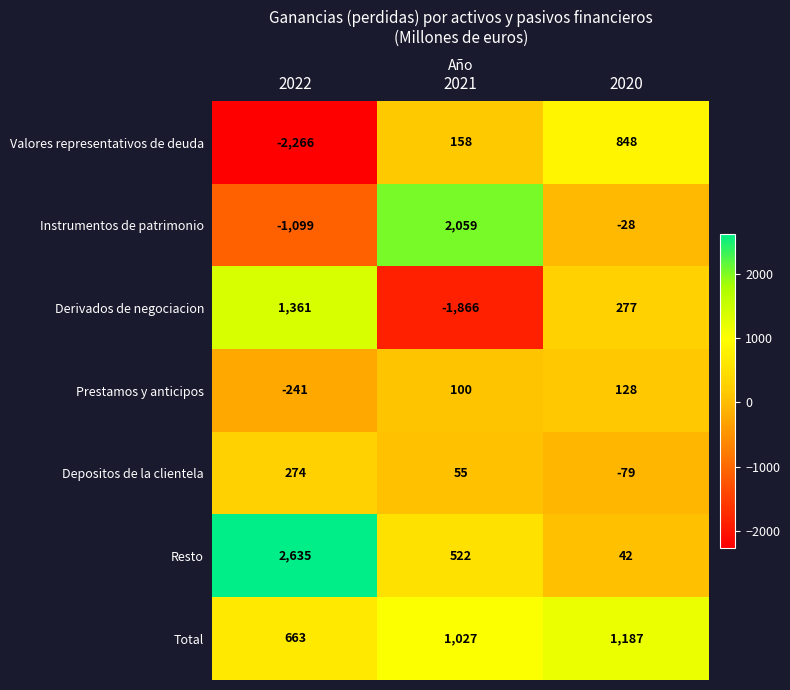

Rank the series at 2021 from highest to lowest value.

Instrumentos de patrimonio, Total, Resto, Valores representativos de deuda, Prestamos y anticipos, Depositos de la clientela, Derivados de negociacion